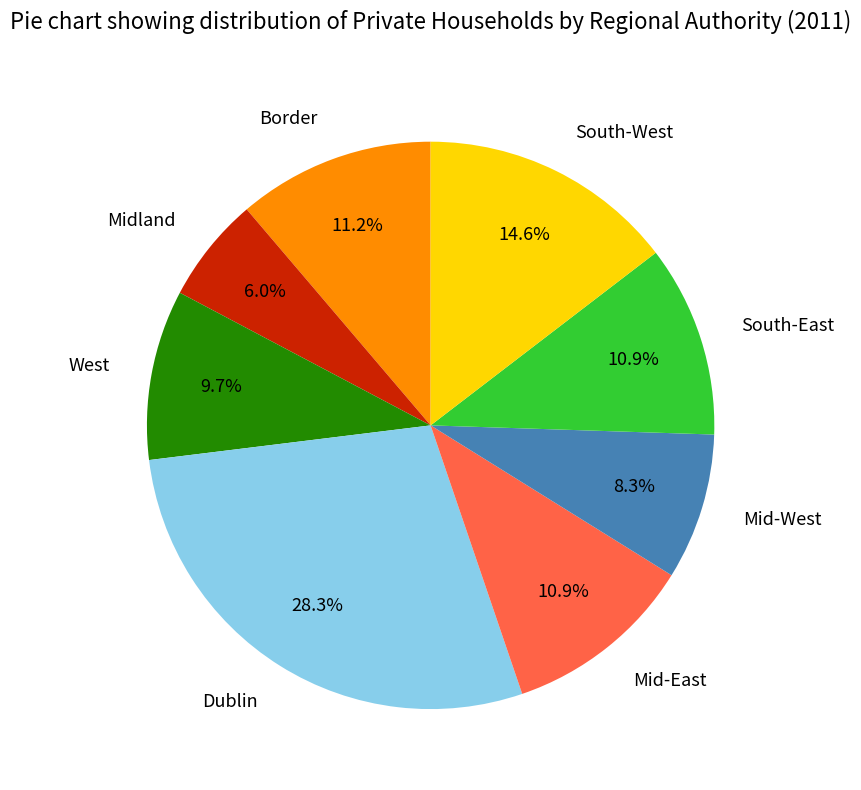

To the nearest percent, what is the difference between the largest and smallest slice percentages?

22%